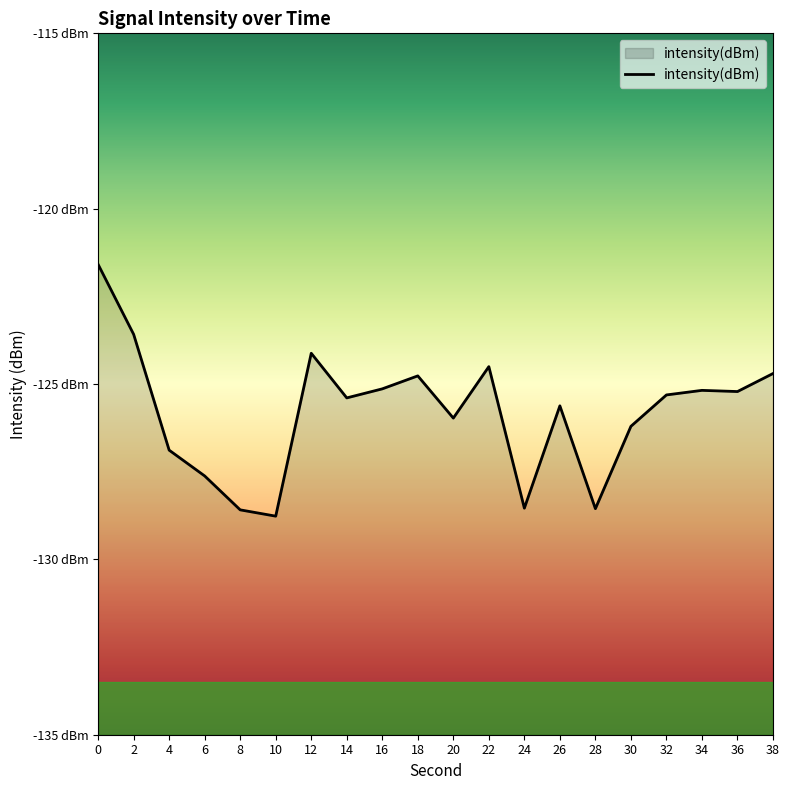

Rank the categories by value from lowest to highest.

10, 8, 28, 24, 6, 4, 30, 20, 26, 14, 32, 36, 34, 16, 18, 38, 22, 12, 2, 0